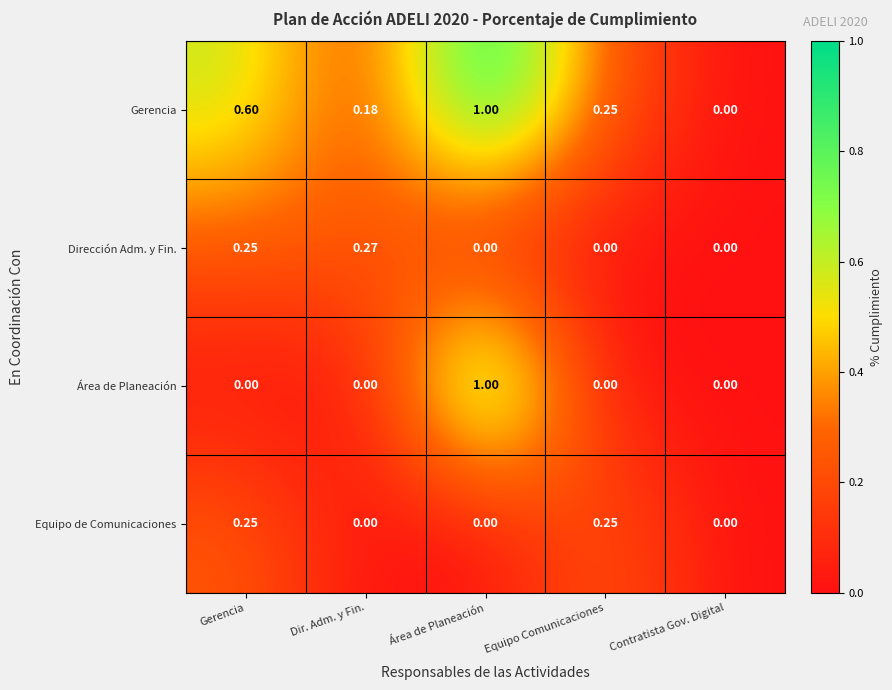

List the labels in order of Gerencia value, smallest first.

Contratista Gov. Digital, Dir. Adm. y Fin., Equipo Comunicaciones, Gerencia, Área de Planeación